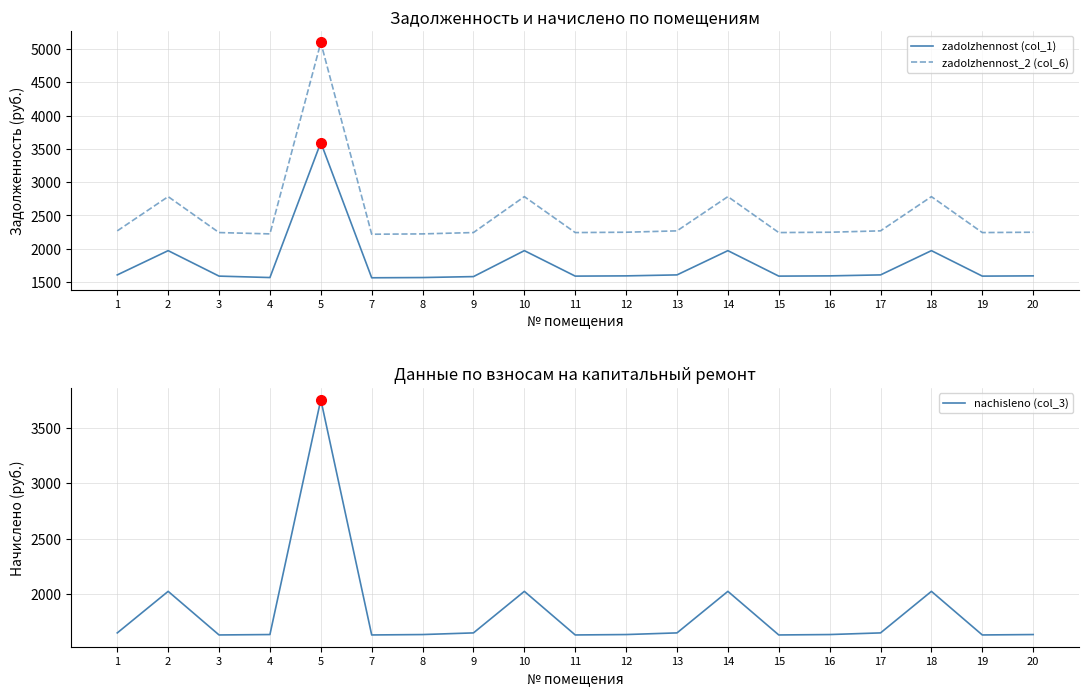

Between 16 and 20, which series saw the biggest shift?

zadolzhennost (col_1)